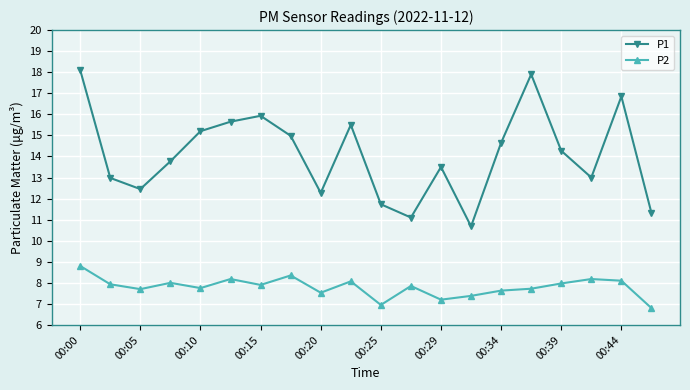

What is the value of the P2 point at the 11th from the left?

7.0